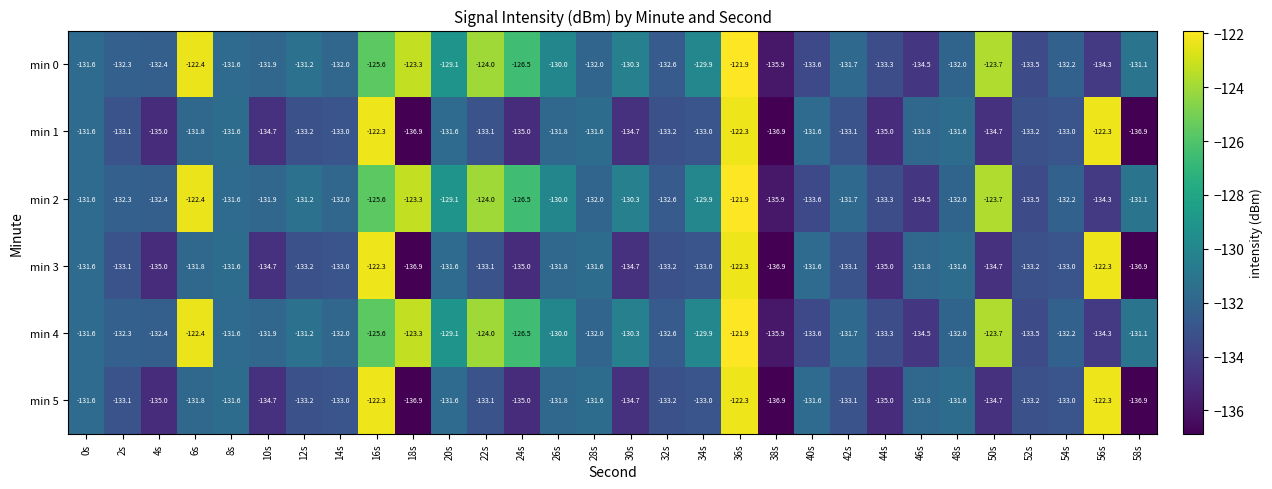

The min 2 series shows -196.1 at 50s. True or false?

False